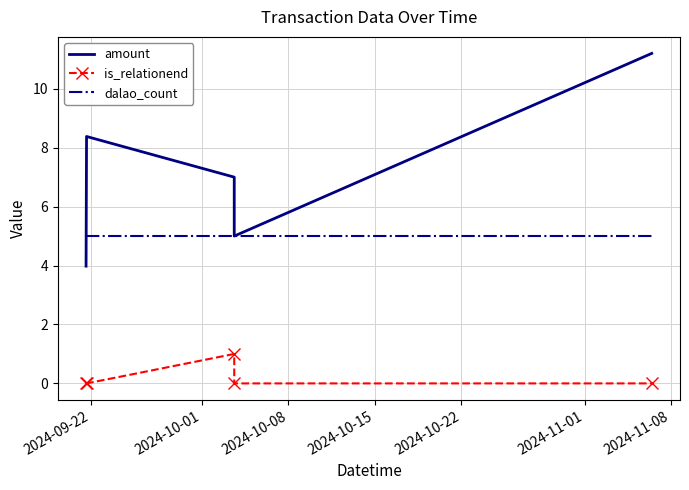

How many interior local peaks does the amount series have?

1